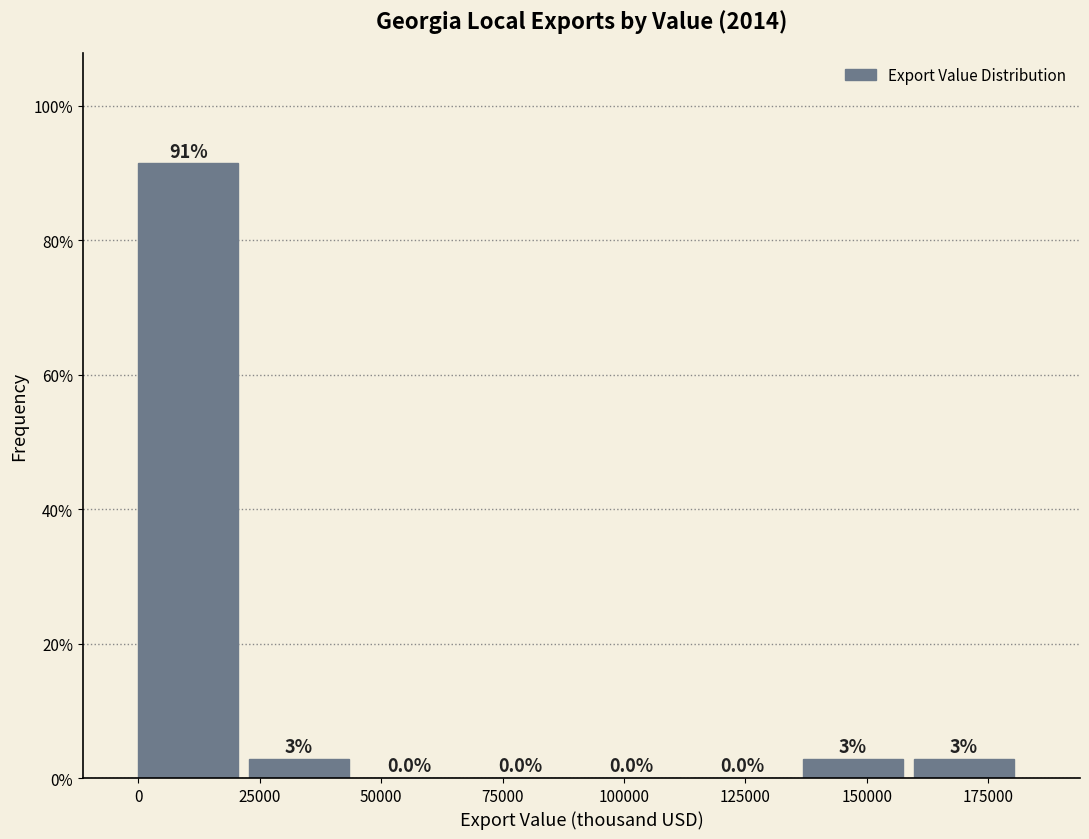

Which range on the x-axis has the tallest bar?

0 to 25000